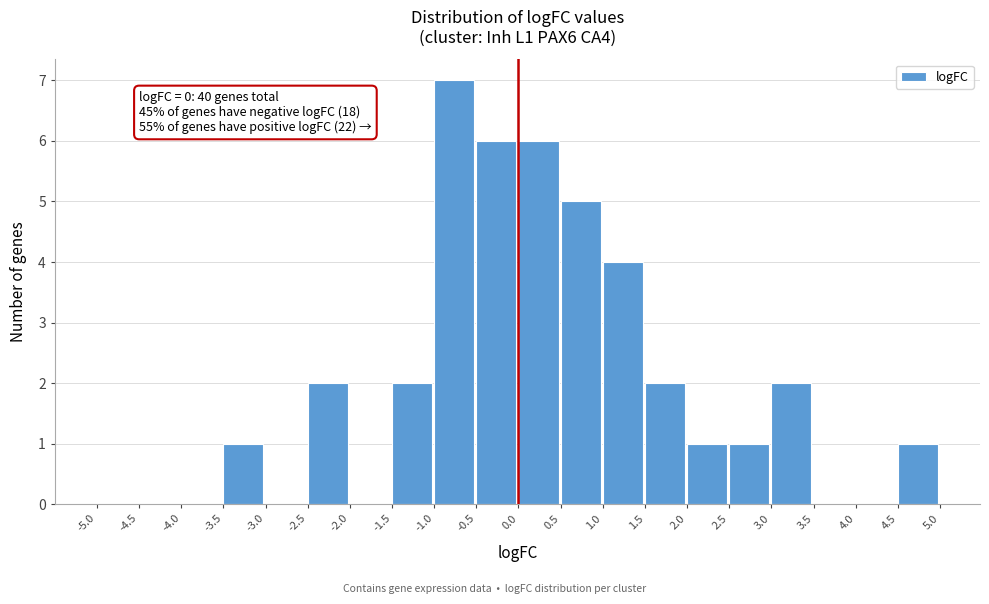

Which range on the x-axis has the tallest bar?

-1.0 to -0.5